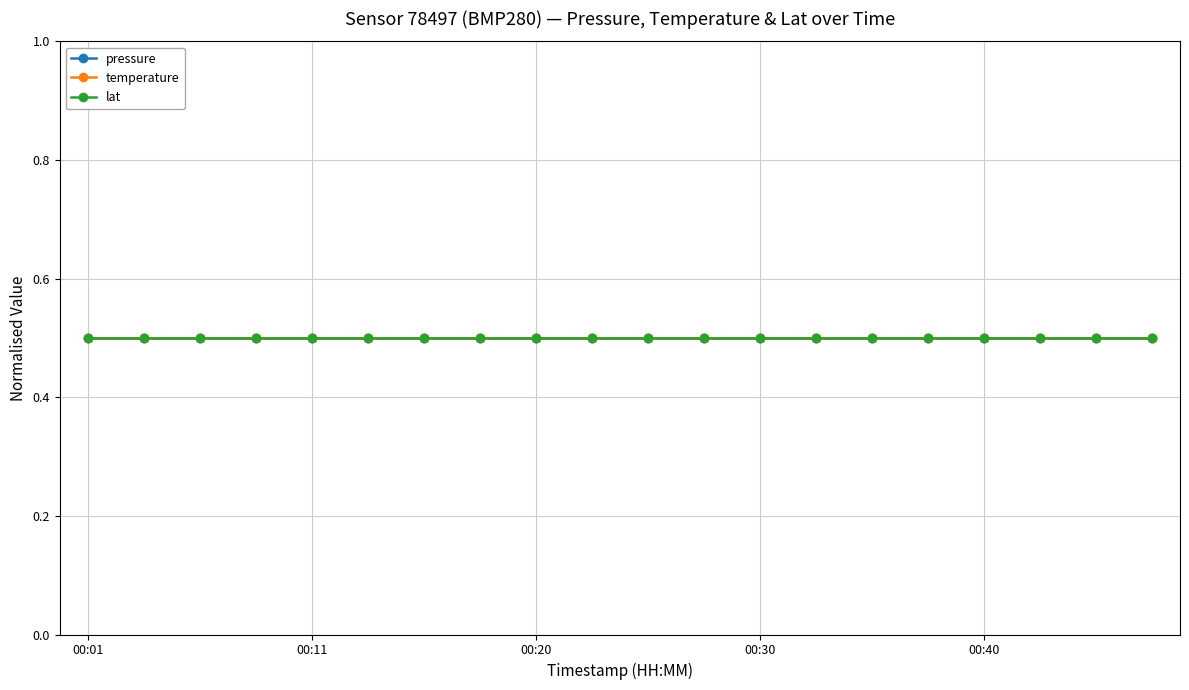

Does the chart display data point markers on the line(s)?

Yes